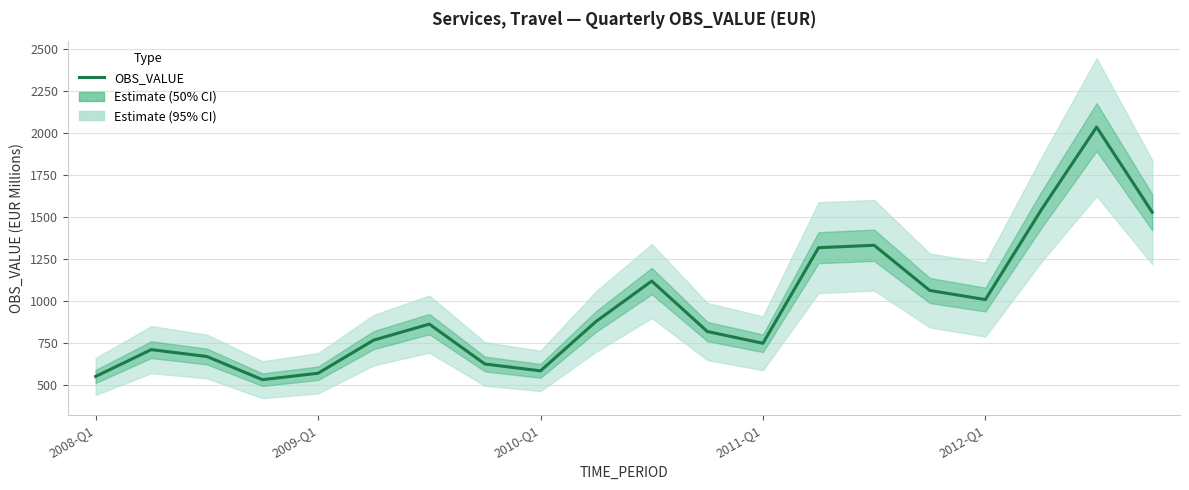

Read the value at 2008-Q1.

553.0